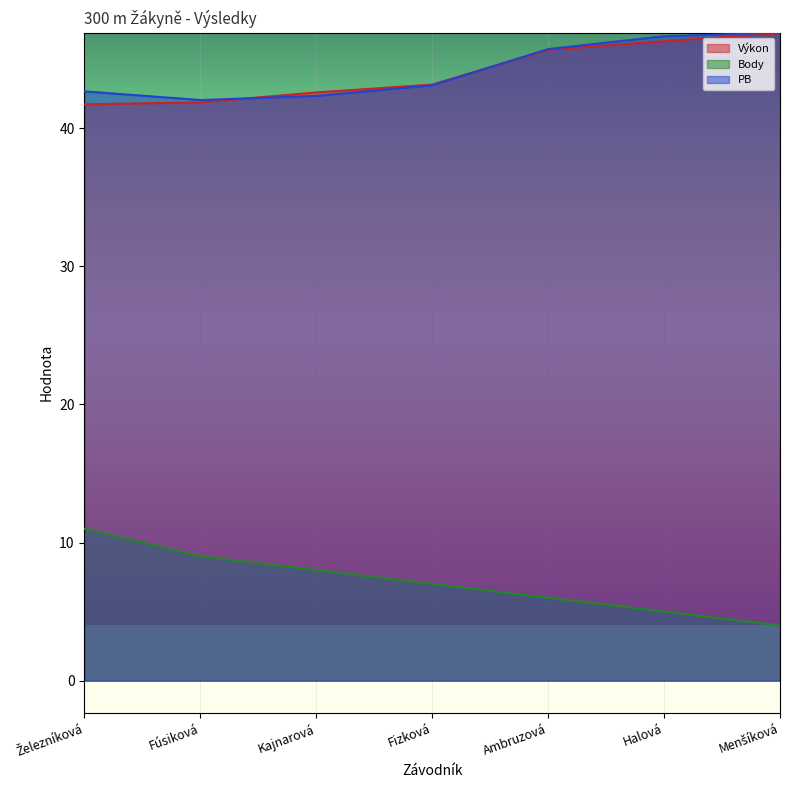

At which label does PB reach its minimum?

Fúsiková